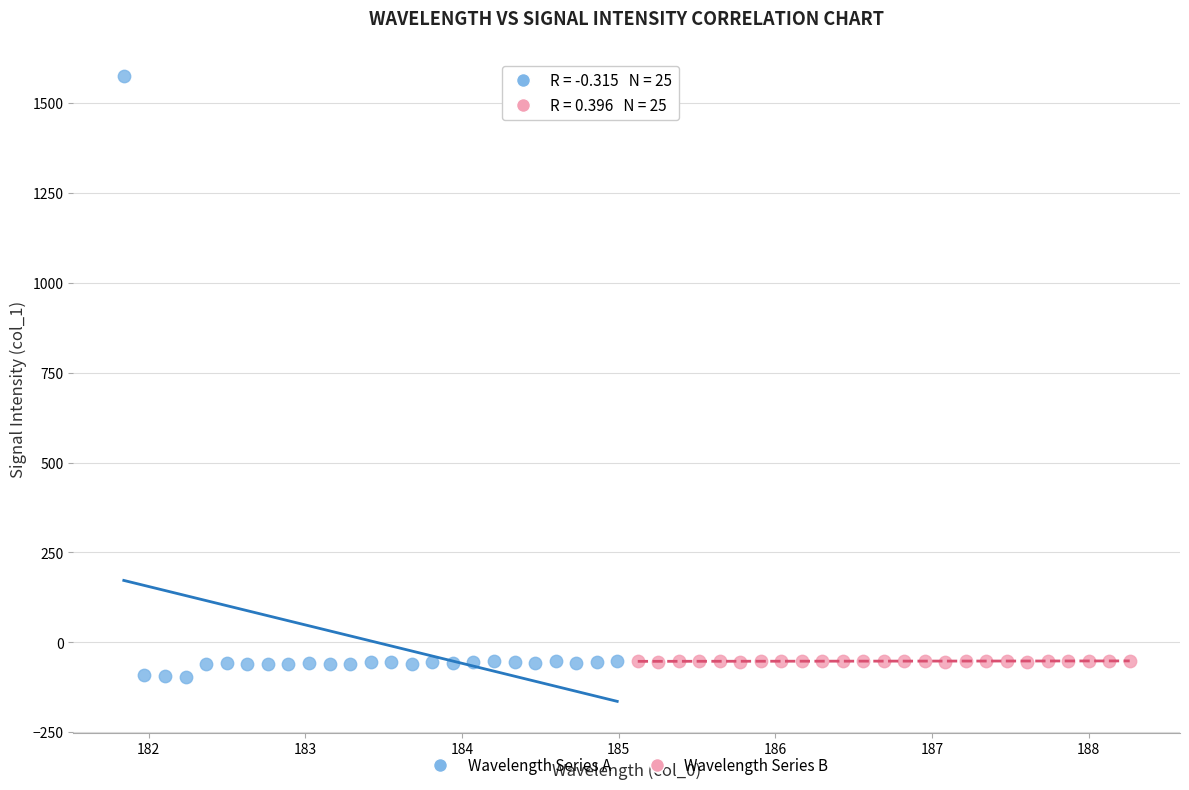

Which series has the largest Y range (max minus min)?

Wavelength Series A